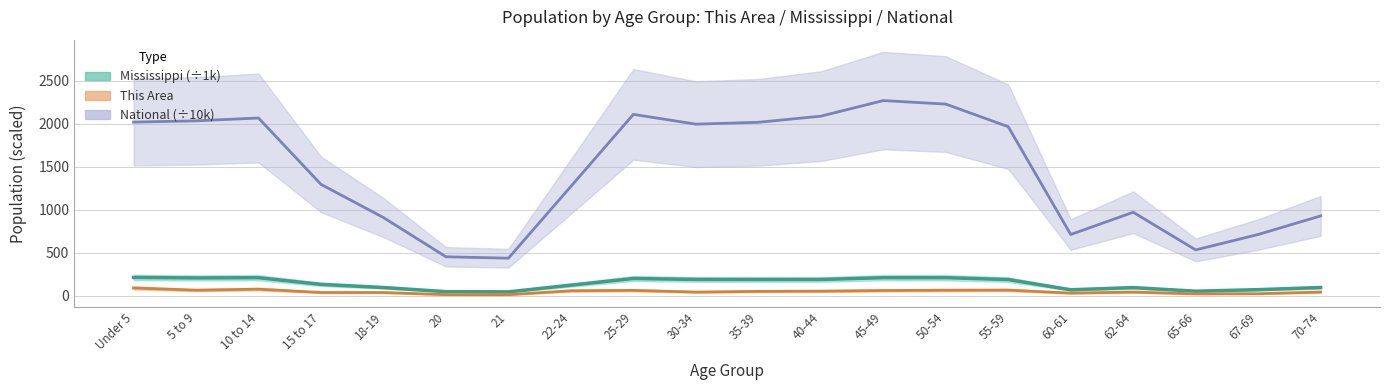

Reading left to right, extract all data points from this chart.

This Area: 89.0	63.0	75.0	36.0	36.0	11.0	11.0	56.0	61.0	41.0	49.0	52.0	59.0	63.0	64.0	29.0	41.0	20.0	22.0	41.0
Mississippi: 211.0	205.7	208.2	130.7	93.9	45.8	43.5	121.6	199.1	188.2	187.4	187.6	208.4	208.6	186.6	67.9	92.9	51.3	69.2	93.9
National: 2020.1	2034.9	2067.7	1295.4	908.6	451.9	435.4	1271.3	2110.2	1996.2	2018.0	2089.1	2270.9	2229.8	1966.5	711.4	970.4	532.0	711.5	927.8